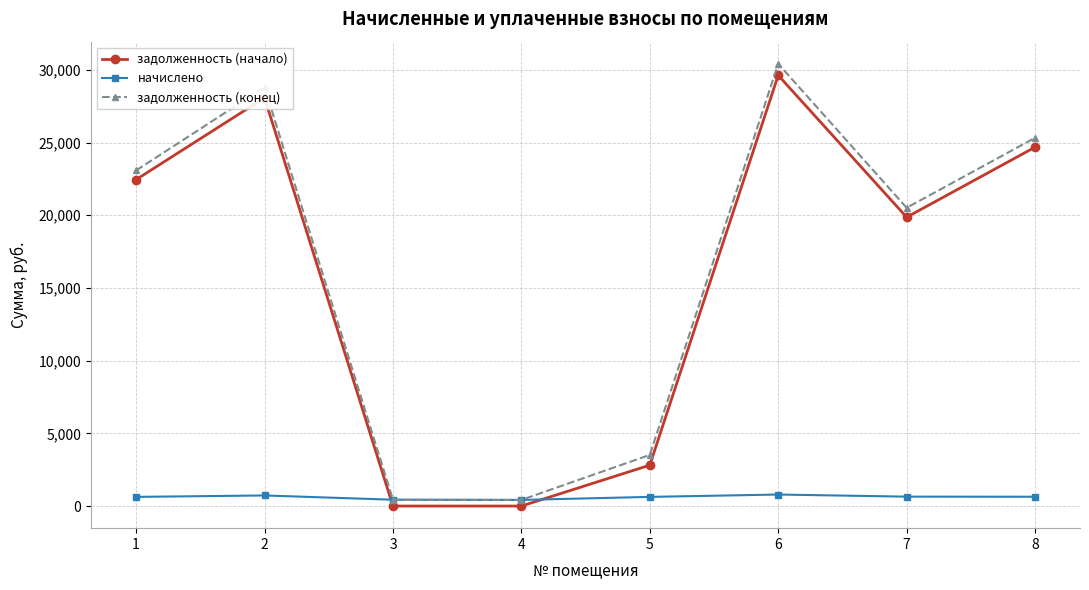

What is the difference between the задолженность (начало) values at 3 and 7?

19864.3